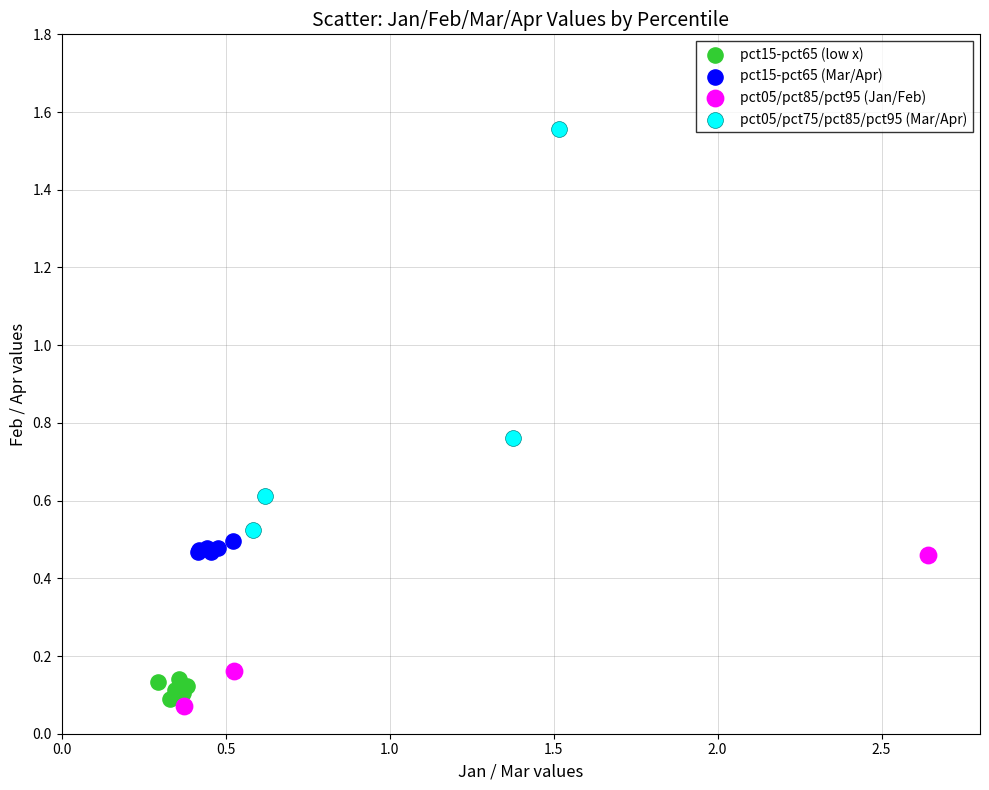

Which series has the largest Y range (max minus min)?

pct05/pct75/pct85/pct95 (Mar/Apr)